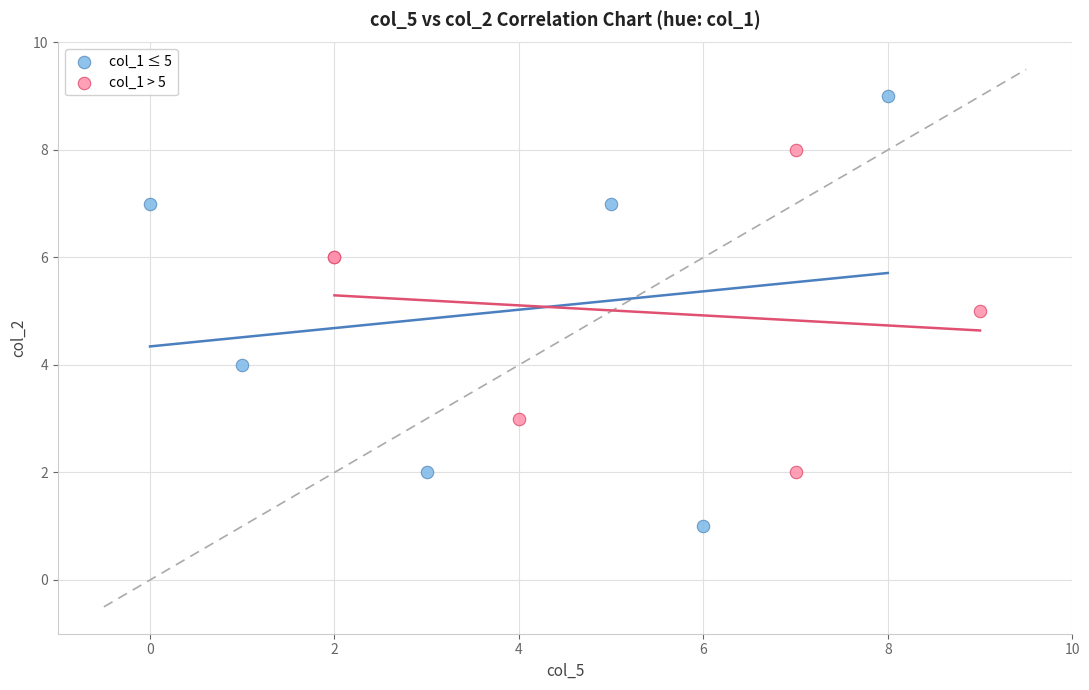

Which series has the largest Y range (max minus min)?

col_1 ≤ 5